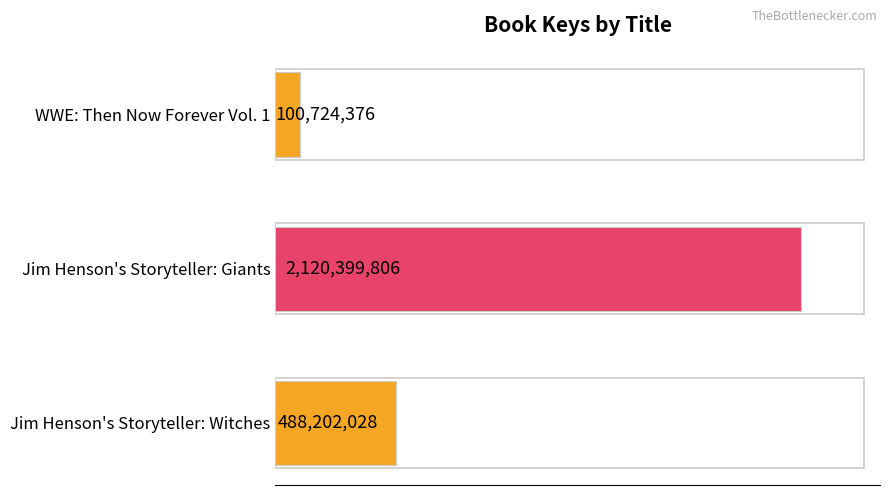

List the labels in order of value, smallest first.

WWE: Then Now Forever Vol. 1, Jim Henson's Storyteller: Witches, Jim Henson's Storyteller: Giants